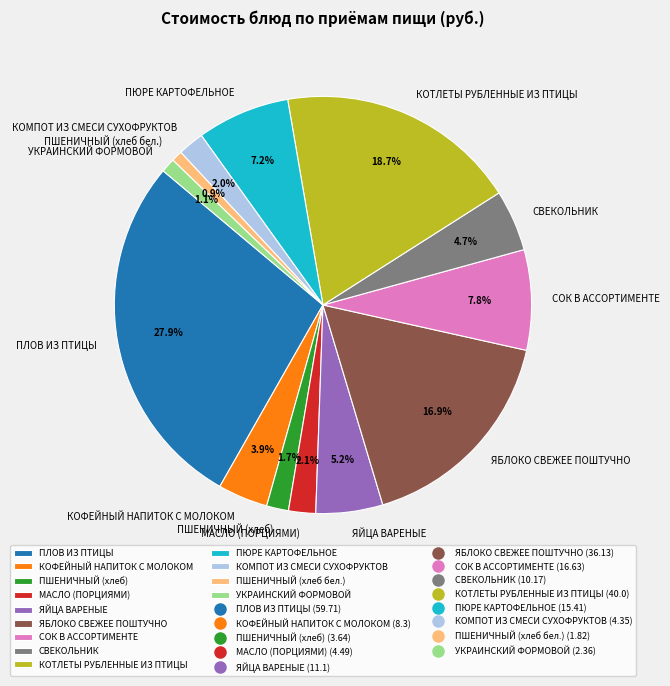

What portion of the pie excludes КОТЛЕТЫ РУБЛЕННЫЕ ИЗ ПТИЦЫ?

81.3%